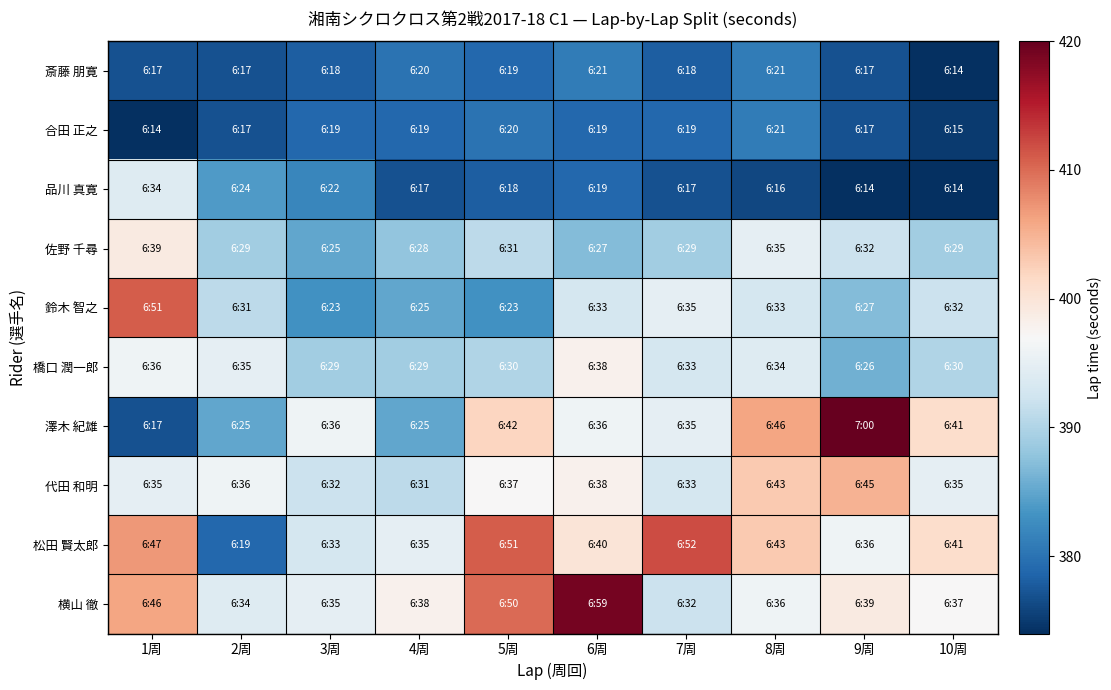

Reading right to left, list all the values displayed in this chart.

斎藤 朋寛: 10周=374	9周=377	8周=381	7周=378	6周=381	5周=379	4周=380	3周=378	2周=377	1周=377
合田 正之: 10周=375	9周=377	8周=381	7周=379	6周=379	5周=380	4周=379	3周=379	2周=377	1周=374
品川 真寛: 10周=374	9周=374	8周=376	7周=377	6周=379	5周=378	4周=377	3周=382	2周=384	1周=394
佐野 千尋: 10周=389	9周=392	8周=395	7周=389	6周=387	5周=391	4周=388	3周=385	2周=389	1周=399
鈴木 智之: 10周=392	9周=387	8周=393	7周=395	6周=393	5周=383	4周=385	3周=383	2周=391	1周=411
橋口 潤一郎: 10周=390	9周=386	8周=394	7周=393	6周=398	5周=390	4周=389	3周=389	2周=395	1周=396
澤木 紀雄: 10周=401	9周=420	8周=406	7周=395	6周=396	5周=402	4周=385	3周=396	2周=385	1周=377
代田 和明: 10周=395	9周=405	8周=403	7周=393	6周=398	5周=397	4周=391	3周=392	2周=396	1周=395
松田 賢太郎: 10周=401	9周=396	8周=403	7周=412	6周=400	5周=411	4周=395	3周=393	2周=379	1周=407
横山 徹: 10周=397	9周=399	8周=396	7周=392	6周=419	5周=410	4周=398	3周=395	2周=394	1周=406